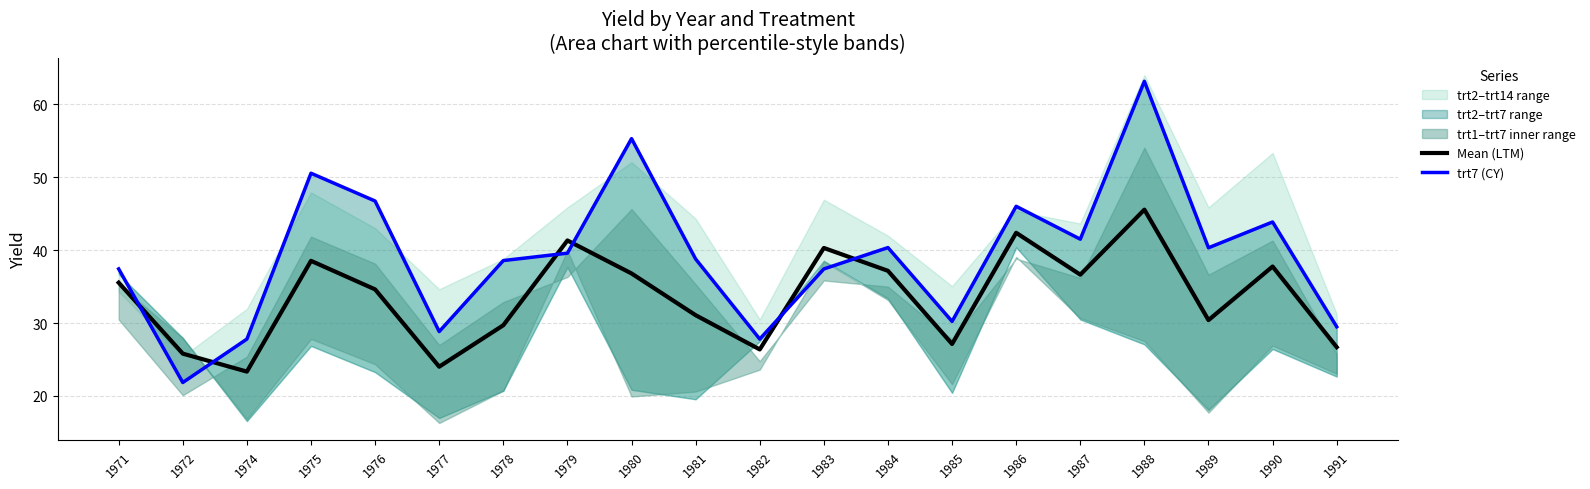

Which series has the largest total across all categories?

trt7 (CY)